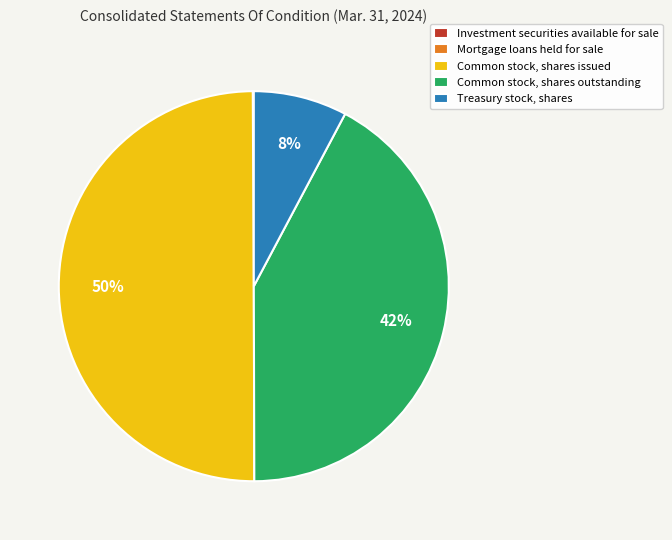

What is the largest slice in the pie chart?

Common stock, shares issued